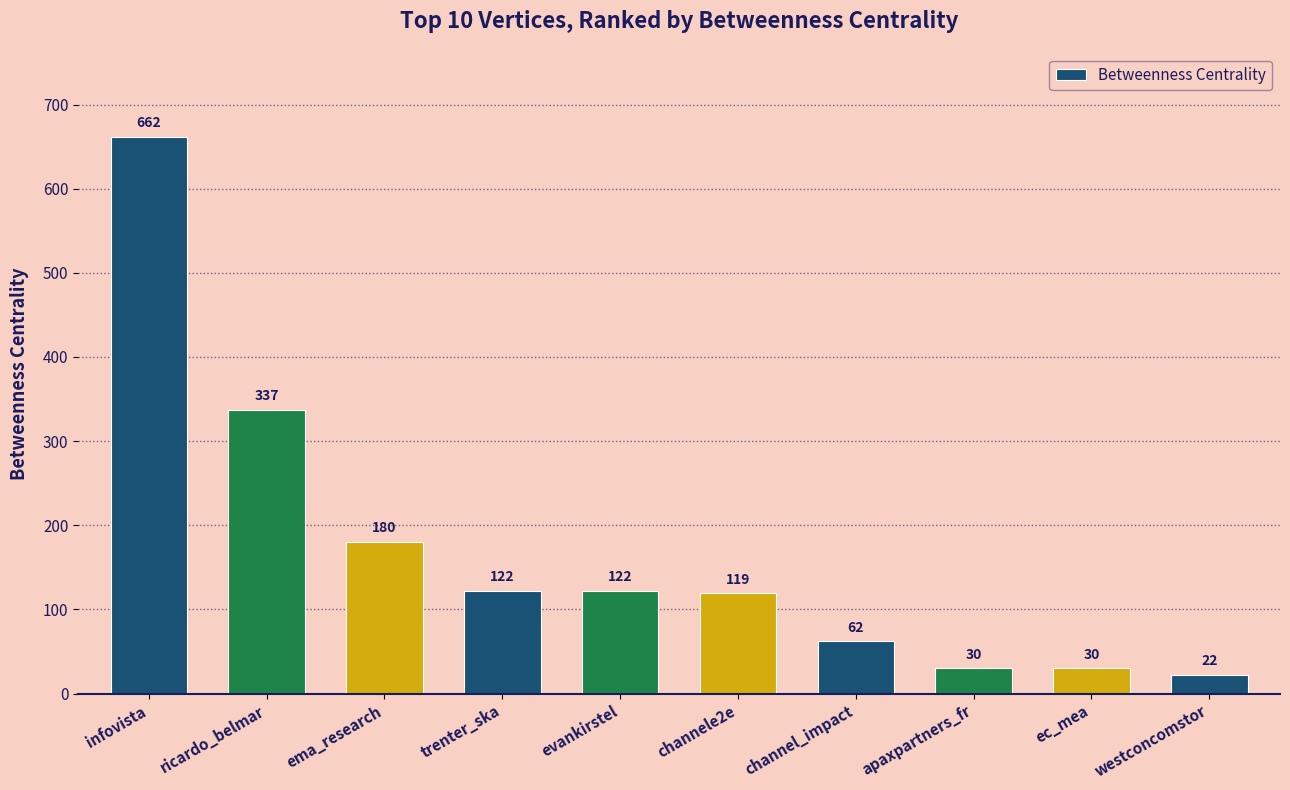

What is the label of the 4th bar from the left?

trenter_ska